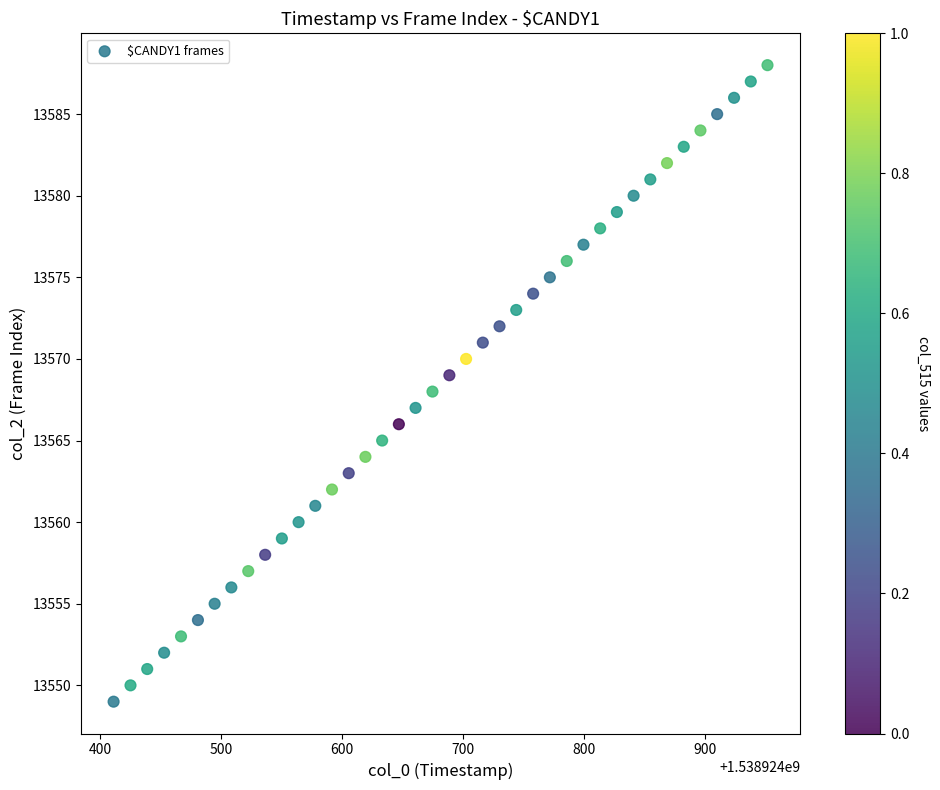

What is the range of Y values (max minus min)?

39